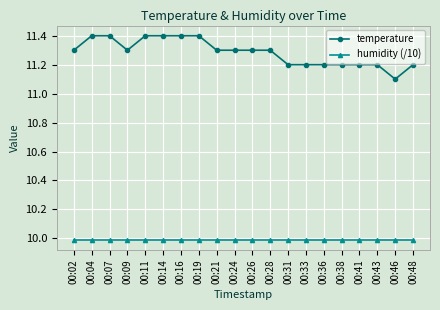

Does the chart have visible grid lines?

Yes